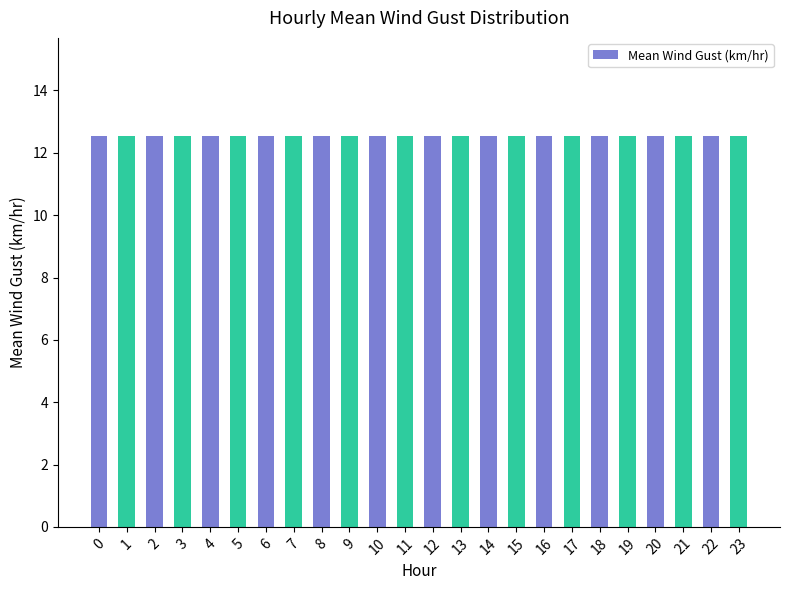

Count the number of data series in this chart.

1